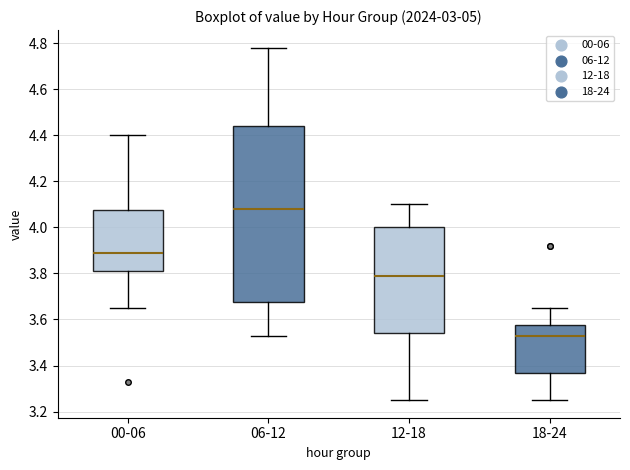

Reading left to right, read every box against the y-axis: the position of its median line, the range the box covers, and the ends of its whiskers. The values are not printed on the chart, so give them approximately, as read against the axis.

00-06: median 3.90, box 3.82 to 4.08, whiskers 3.66 to 4.40
06-12: median 4.08, box 3.68 to 4.44, whiskers 3.54 to 4.78
12-18: median 3.80, box 3.54 to 4.00, whiskers 3.26 to 4.10
18-24: median 3.54, box 3.36 to 3.58, whiskers 3.26 to 3.66